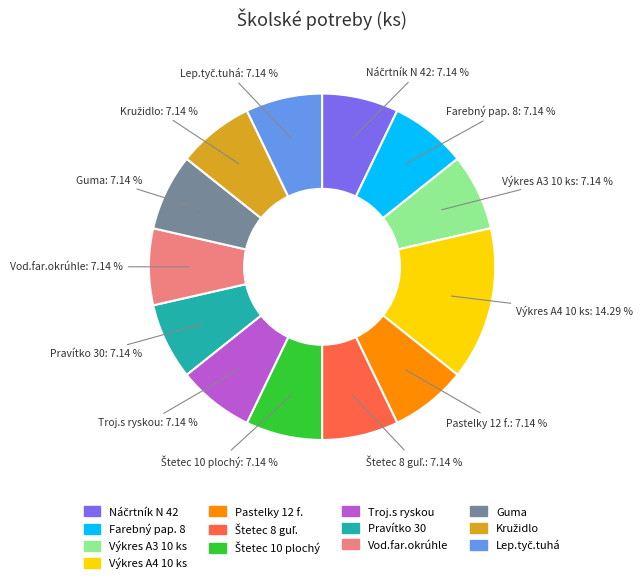

What is the largest slice in the pie chart?

Výkres A4 10 ks